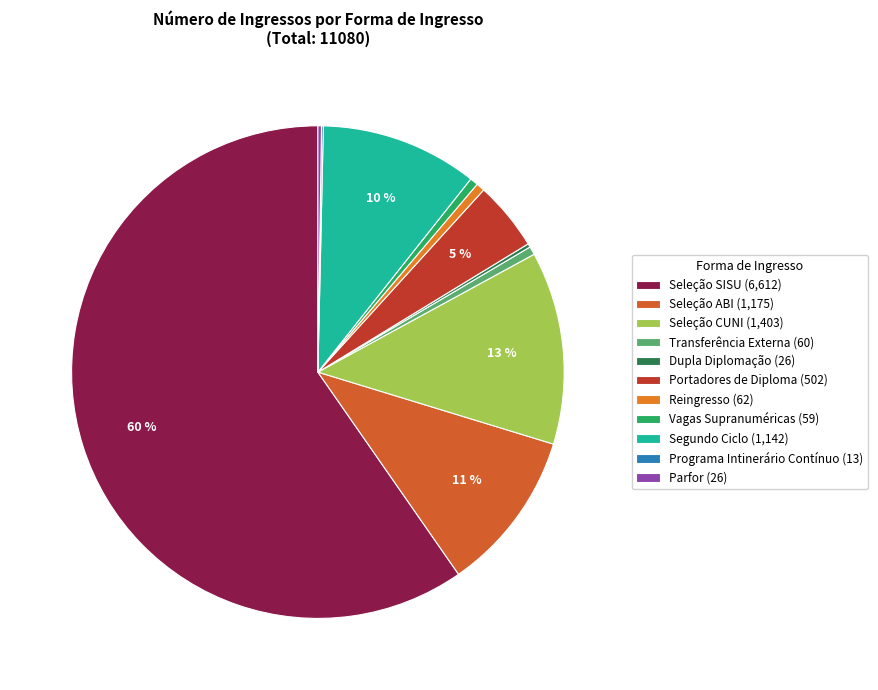

To the nearest percent, what is the difference between the largest and smallest slice percentages?

60%